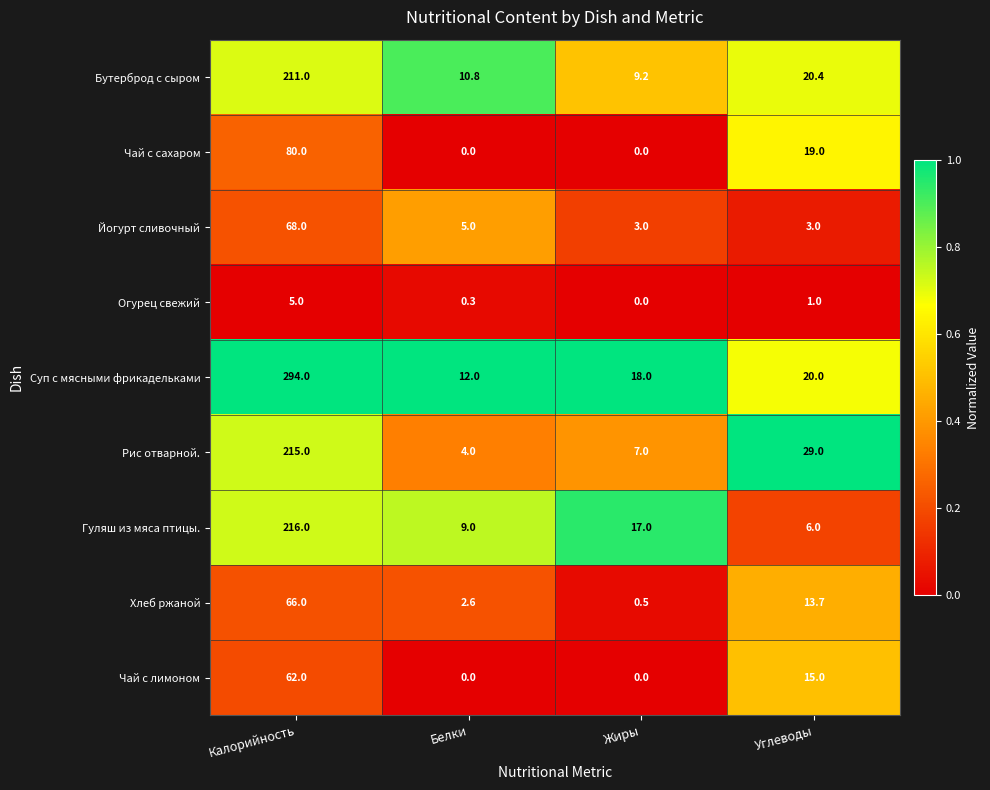

At which category is the sum across all series the highest?

Калорийность